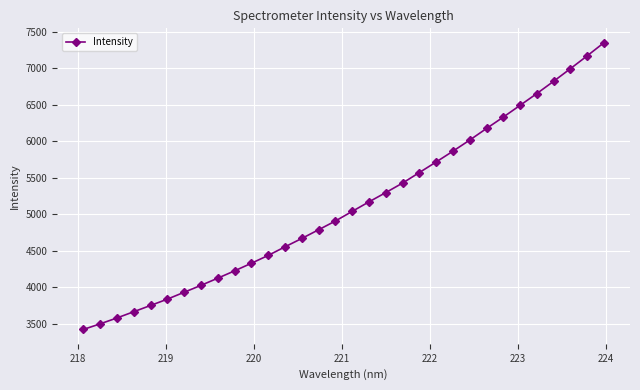

What is the sum of all values?

163888.4